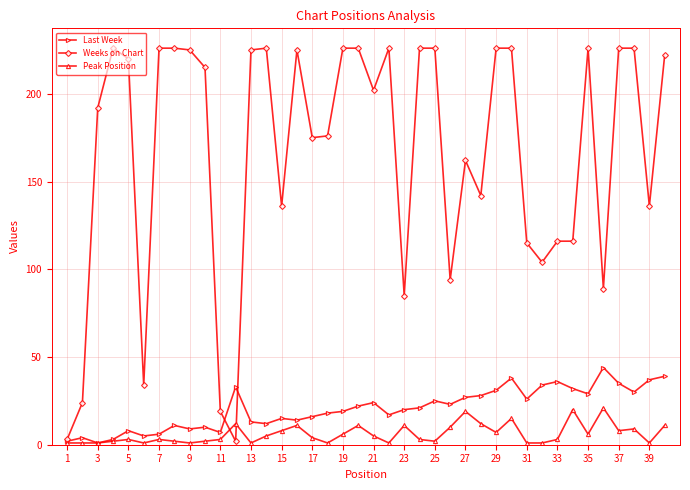

List the series in order of their peak value, lowest first.

Peak Position, Last Week, Weeks on Chart